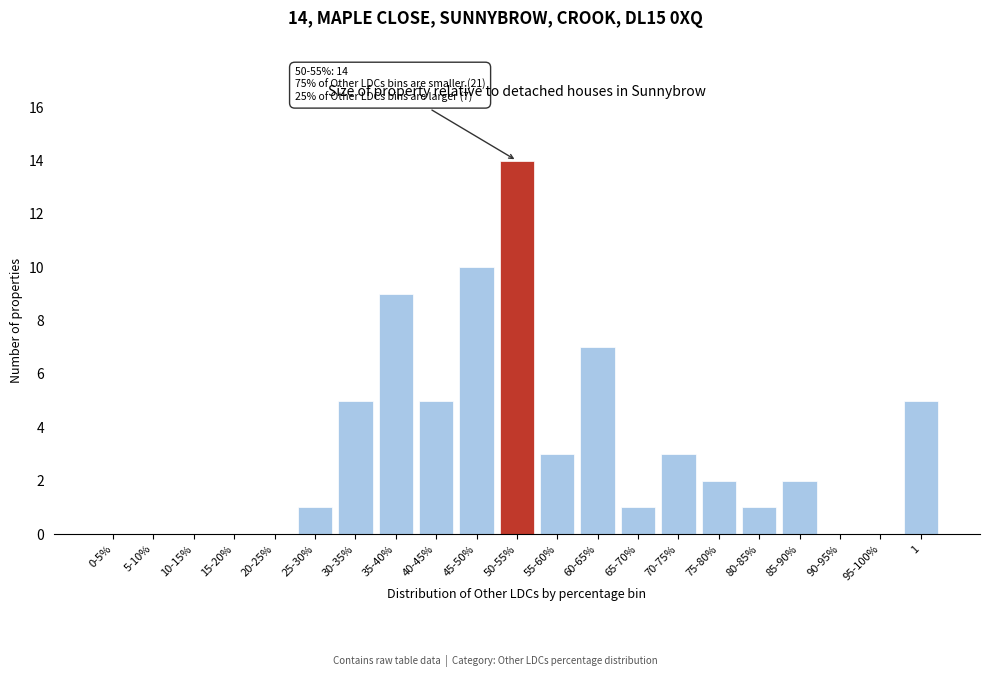

Reading right to left, extract all data points from this chart.

1=5	95-100%=0	90-95%=0	85-90%=2	80-85%=1	75-80%=2	70-75%=3	65-70%=1	60-65%=7	55-60%=3	50-55%=14	45-50%=10	40-45%=5	35-40%=9	30-35%=5	25-30%=1	20-25%=0	15-20%=0	10-15%=0	5-10%=0	0-5%=0